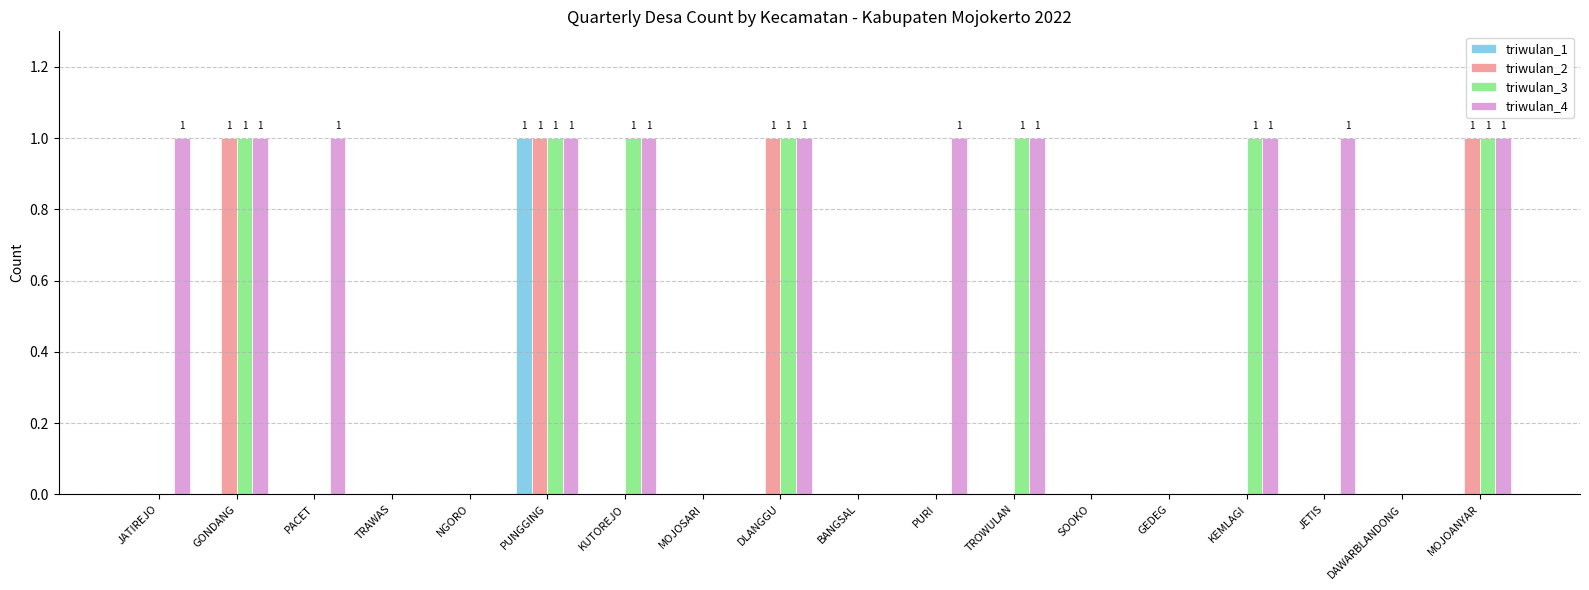

What is the total value across all series at JETIS?

1